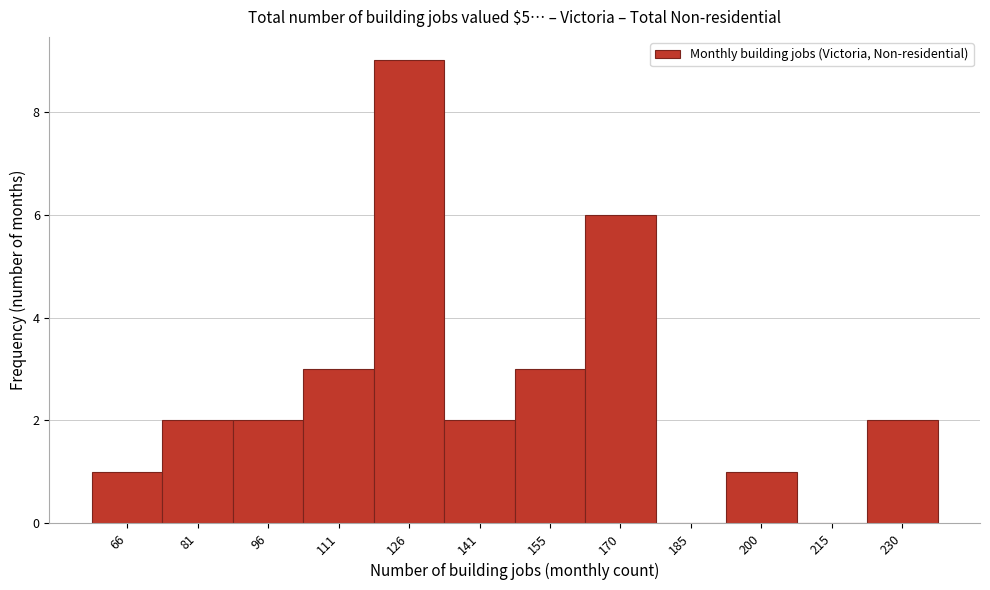

How tall is the bar that spans 164 to 178 on the x-axis? Neither the bar edges nor the heights are printed on the chart, so give them approximately, as read against the axes.

6